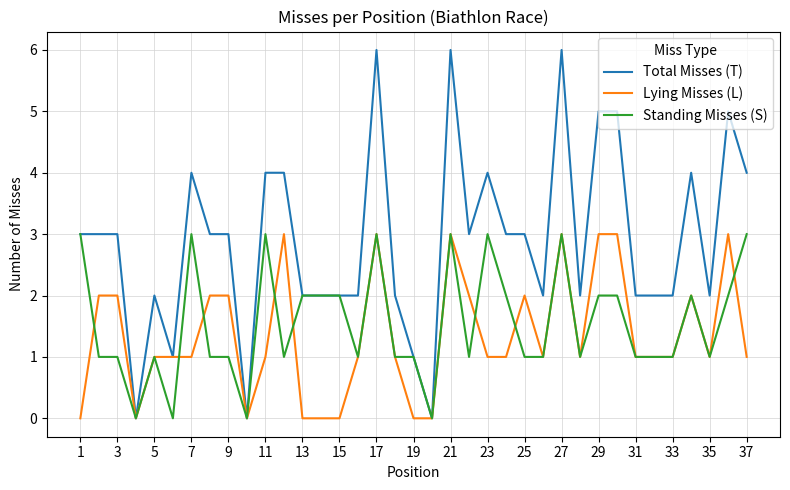

Which series has the largest range (max minus min)?

Total Misses (T)